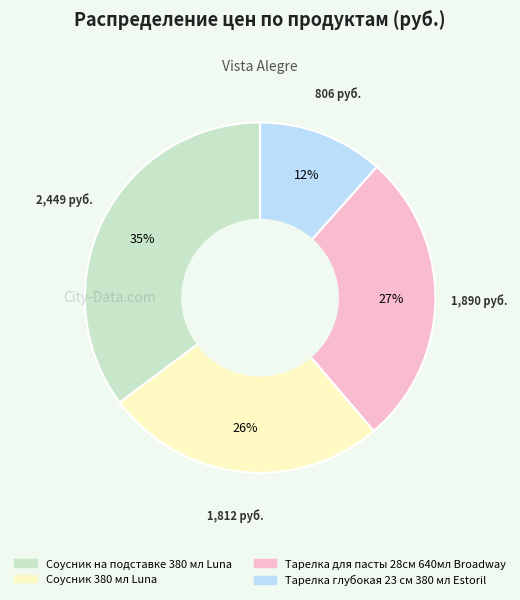

The Соусник на подставке 380 мл Luna slice represents 30% of the pie. True or false?

False